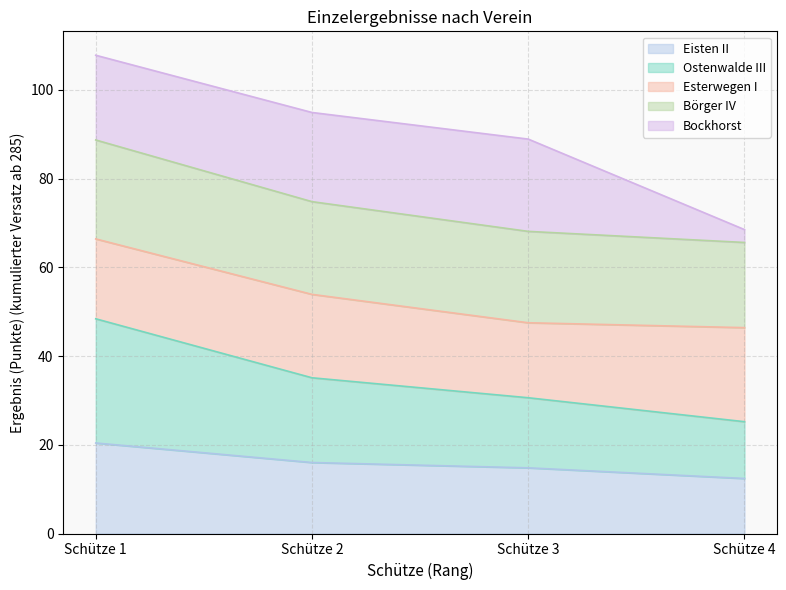

True or false: Ostenwalde III and Börger IV cross at least once.

False